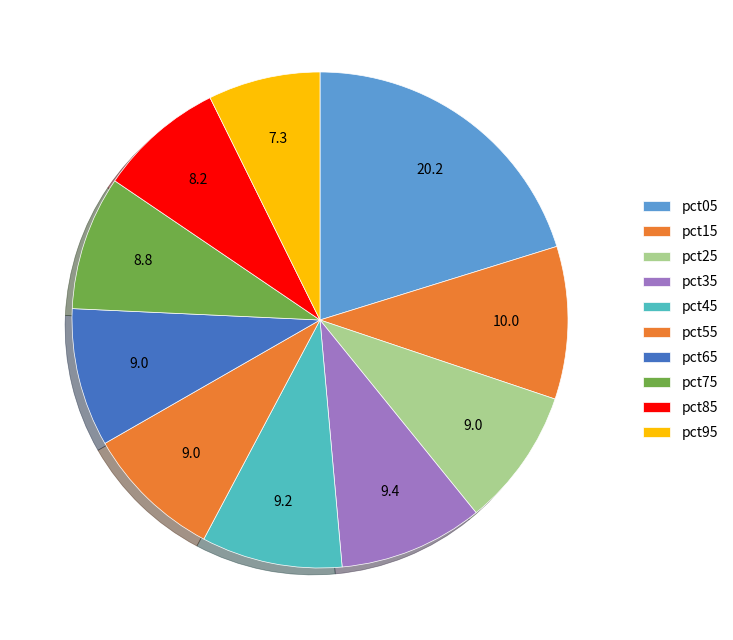

Does pct05 account for over 50% of the chart?

No